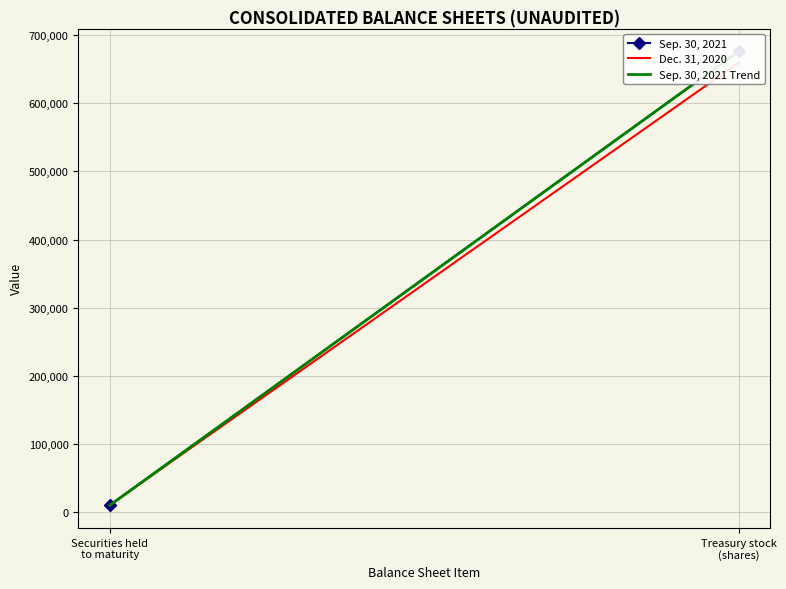

At how many categories does at least one series exceed 308328?

1